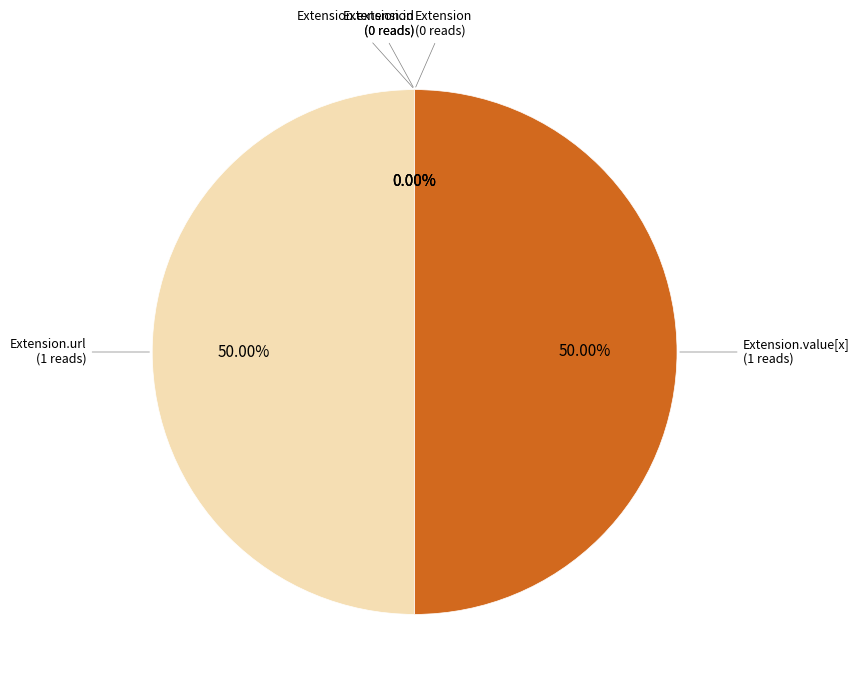

How many slices are in this pie chart?

5